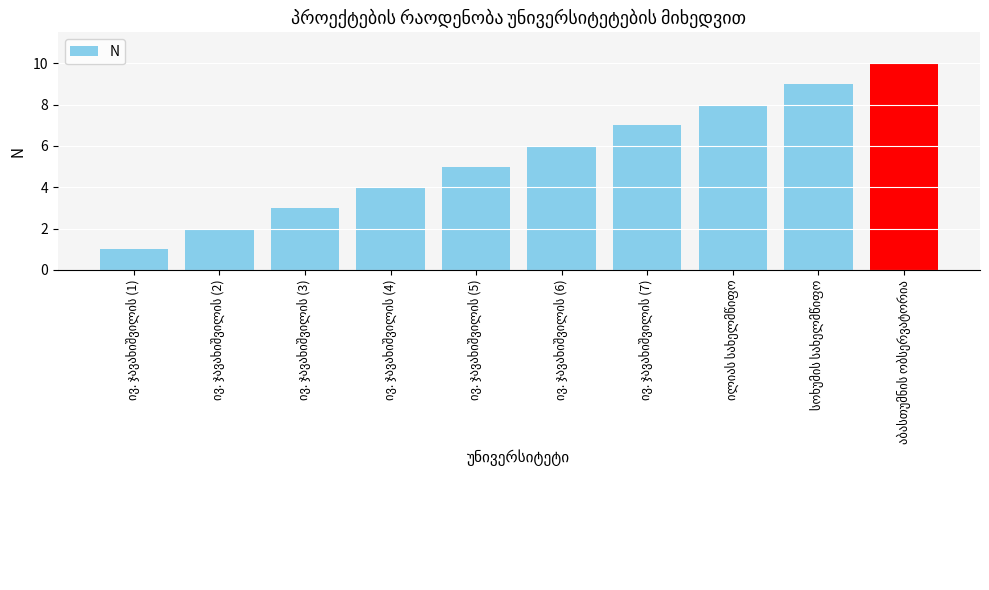

What is the average value?

6